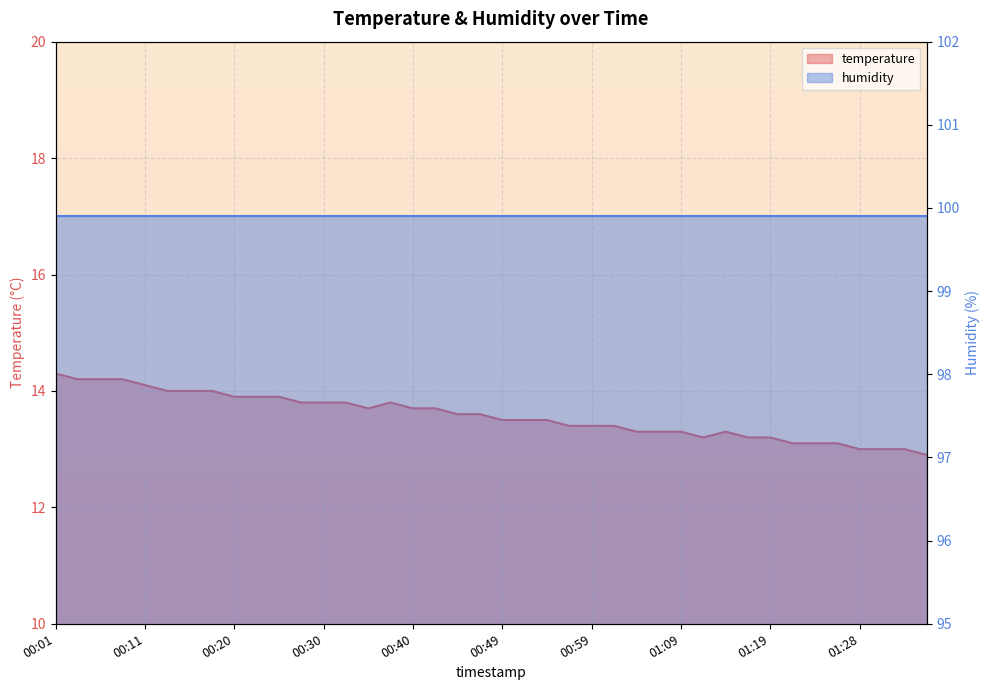

Does the chart display data point markers on the line(s)?

No